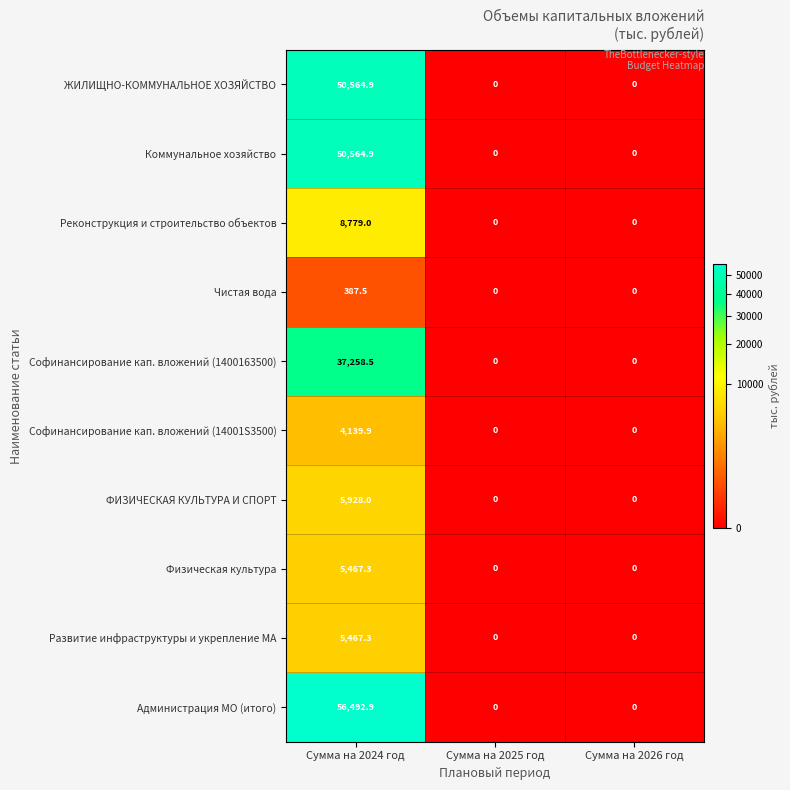

What is the greatest value displayed?

56492.9